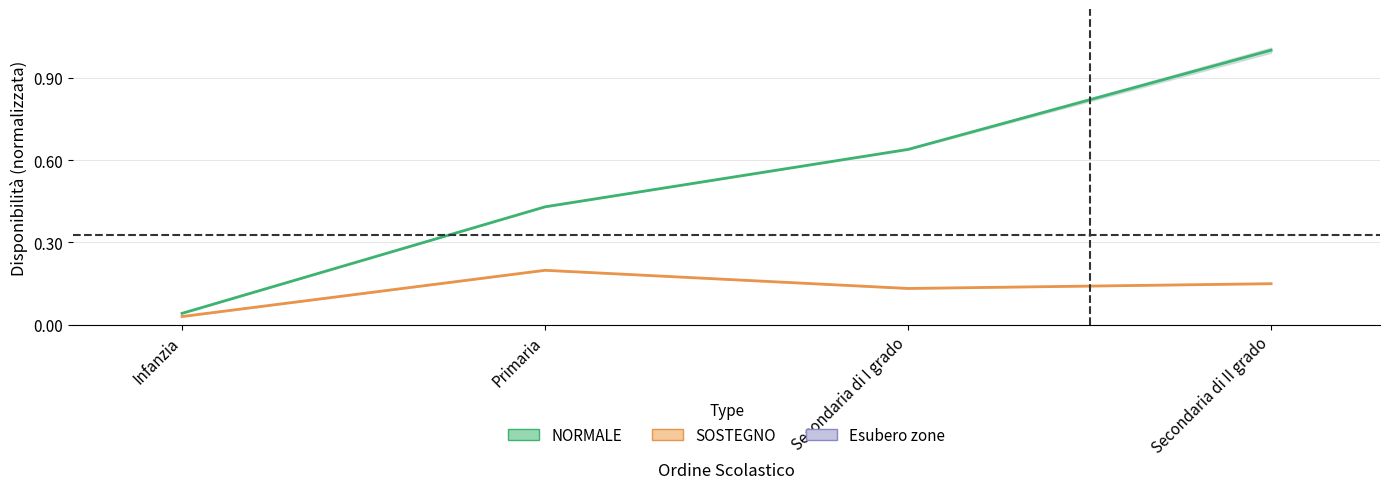

The value of SOSTEGNO (Disponibilità) at Infanzia is 0.0. True or false?

True